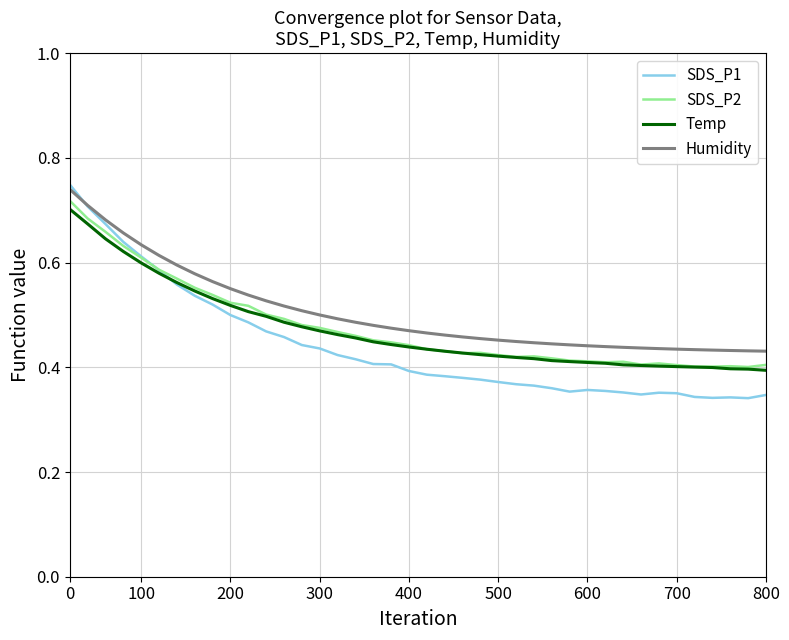

True or false: Humidity and Temp cross at least once.

False